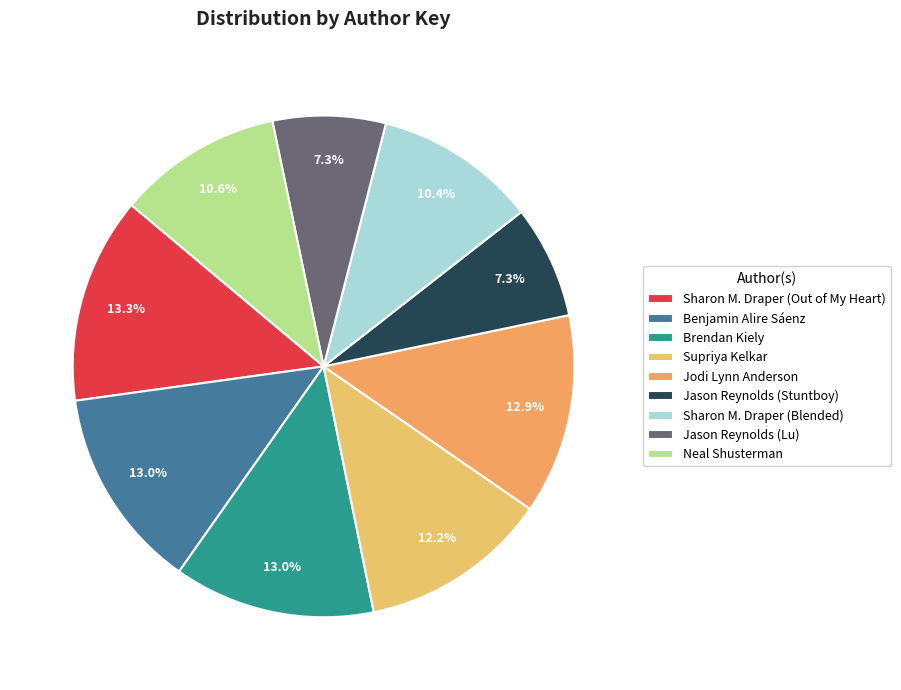

True or false: Benjamin Alire Sáenz accounts for 20% of the total.

False